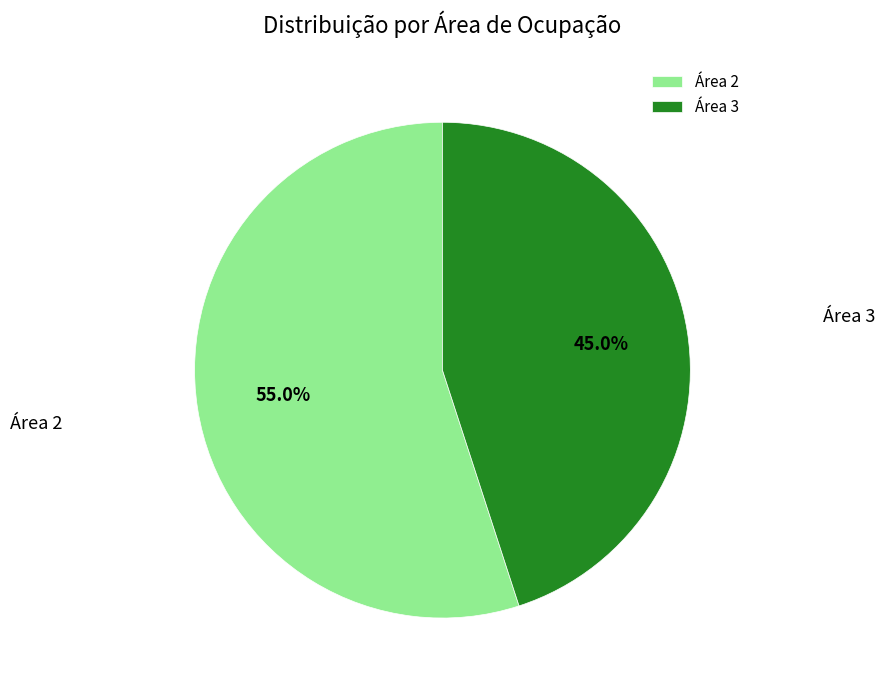

To the nearest percent, what is the difference between the largest and smallest slice percentages?

10%